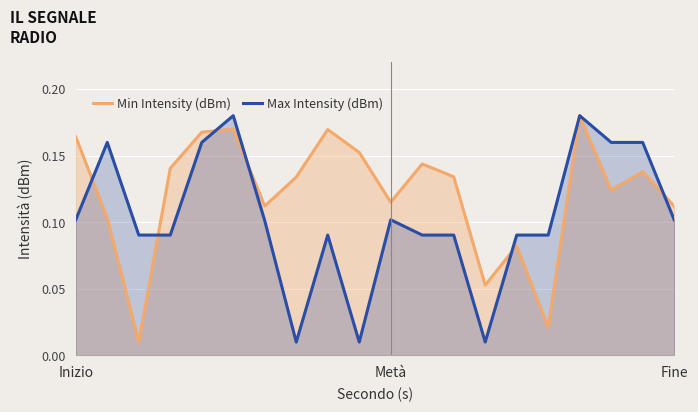

Which series has the largest range (max minus min)?

Min Intensity (dBm)